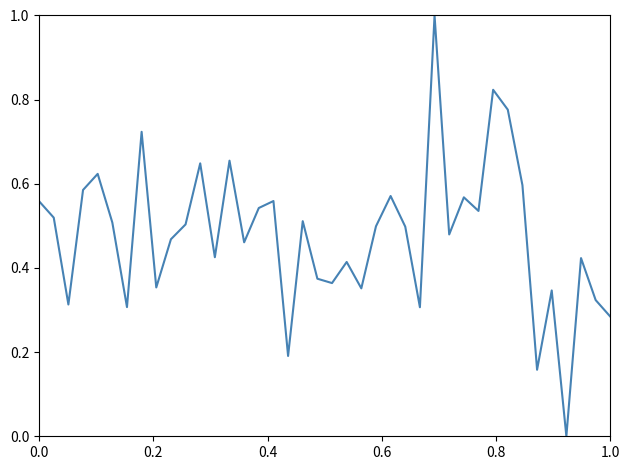

Count the values in the range 0 to 1.

40